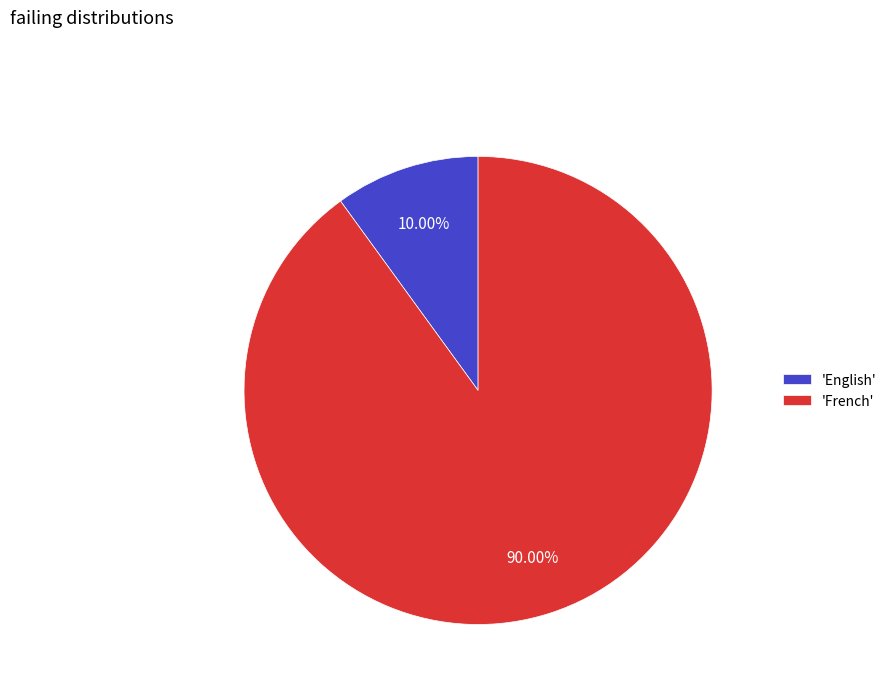

Combined, do 'French' and 'English' account for over 50%?

Yes